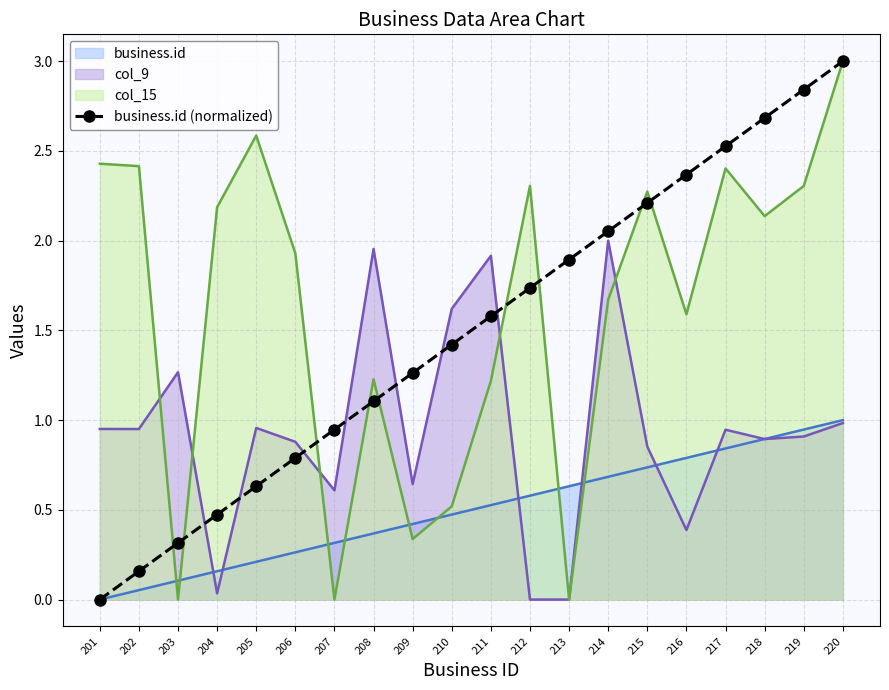

Which label corresponds to the smallest value in the chart?

201